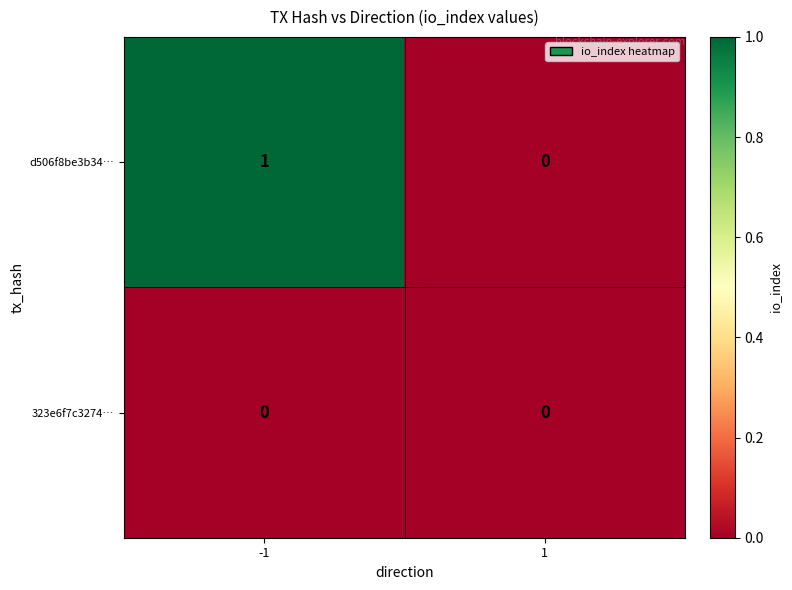

Which series has the largest total across all categories?

d506f8be3b34…